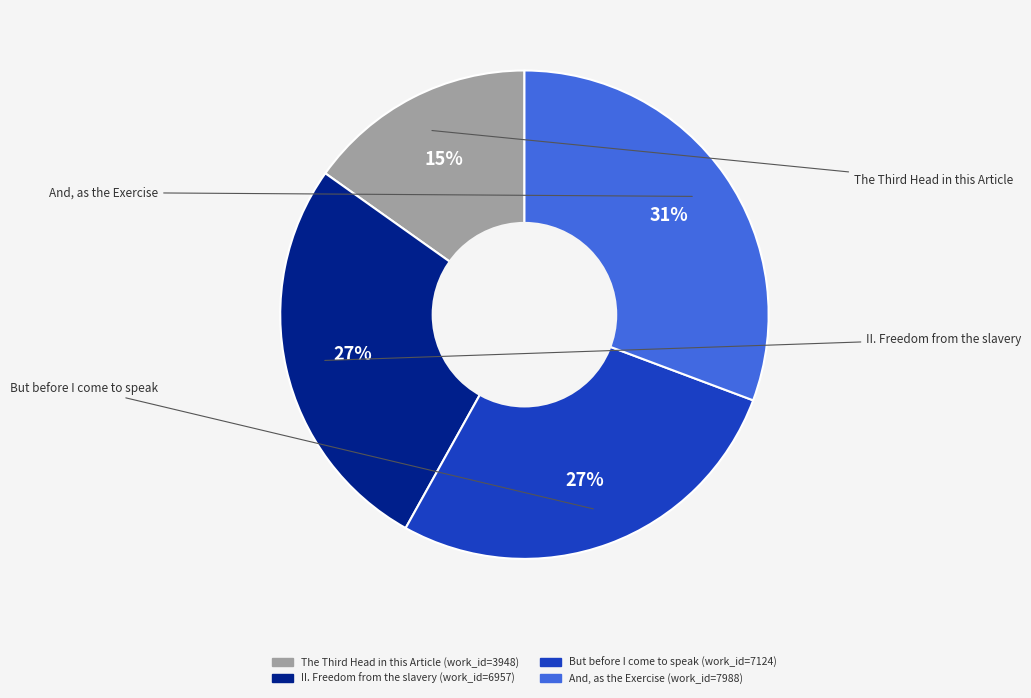

How many slices are in this pie chart?

4